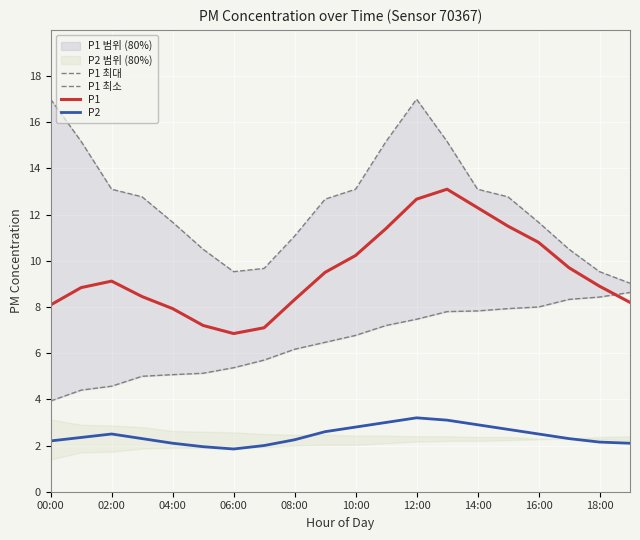

True or false: P1 최소 and P1 cross at least once.

True